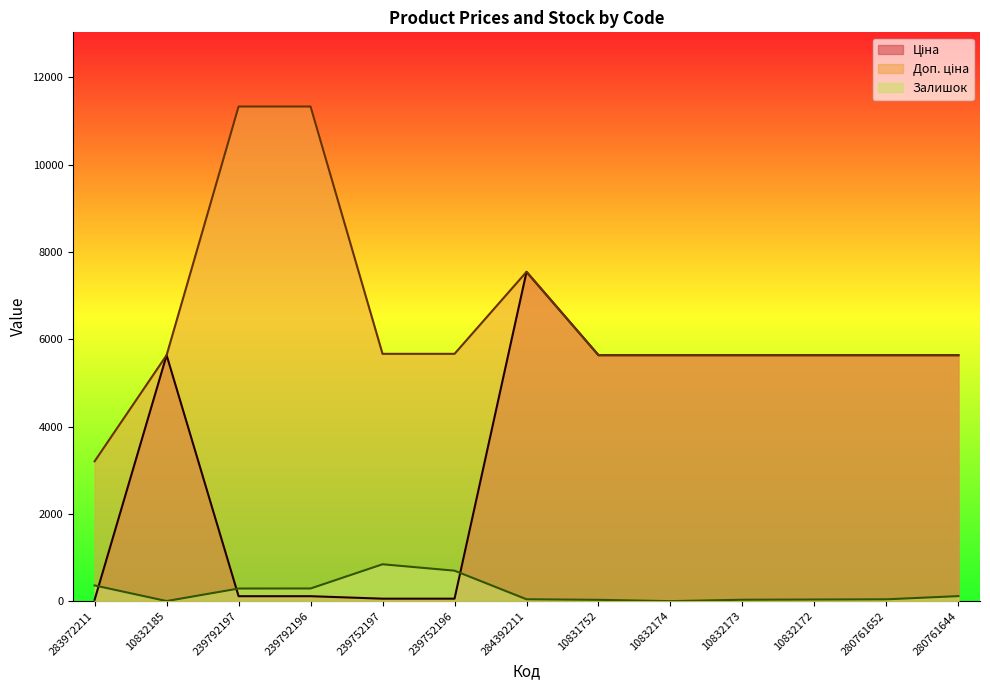

What is the value of the Доп. ціна point at the 3rd from the left?

11334.0